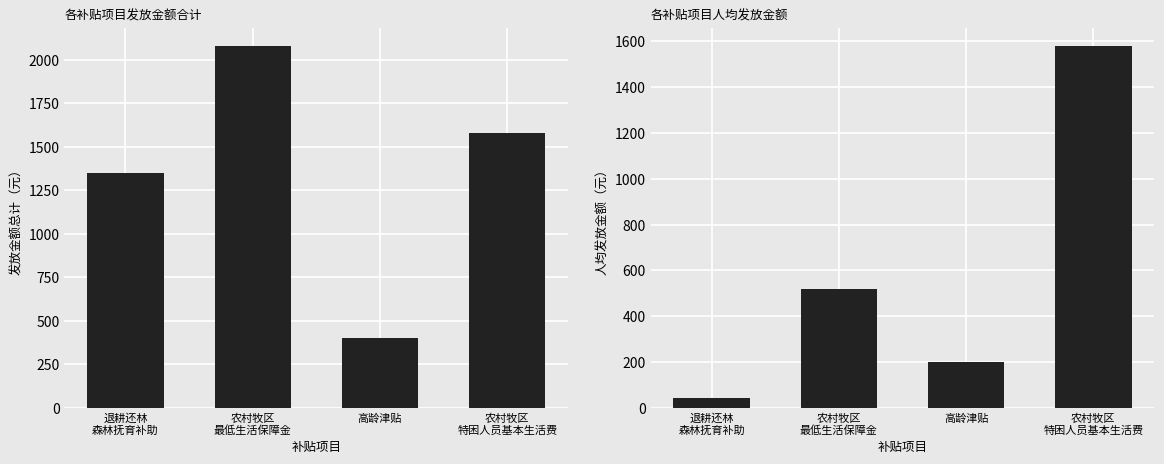

What is the minimum value shown in the chart?

44.9